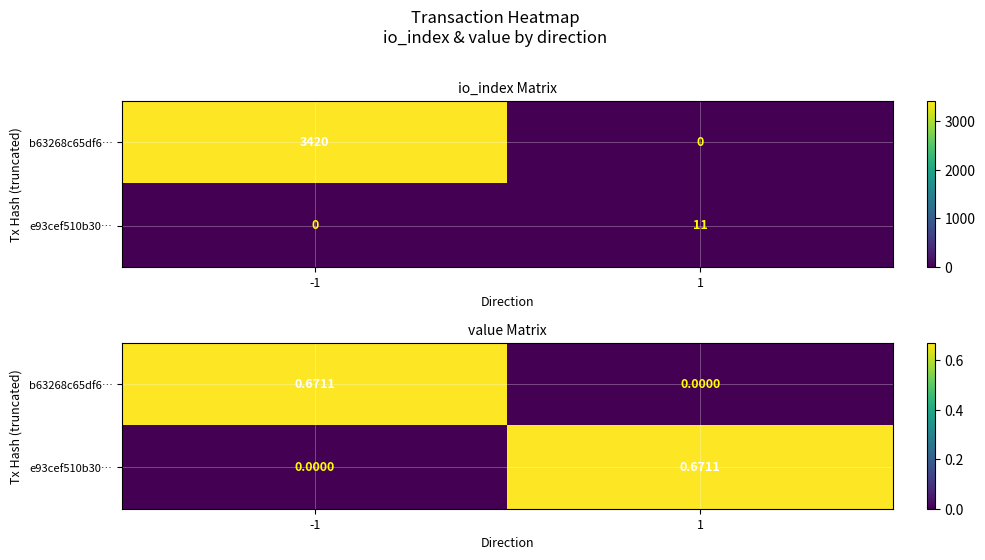

Is the value of b63268c65df6… at -1 greater than the value of e93cef510b30… at -1?

Yes